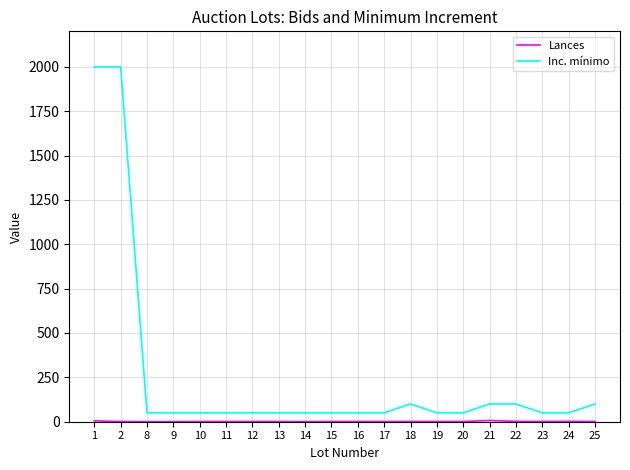

Which series has the widest spread of values?

Inc. mínimo